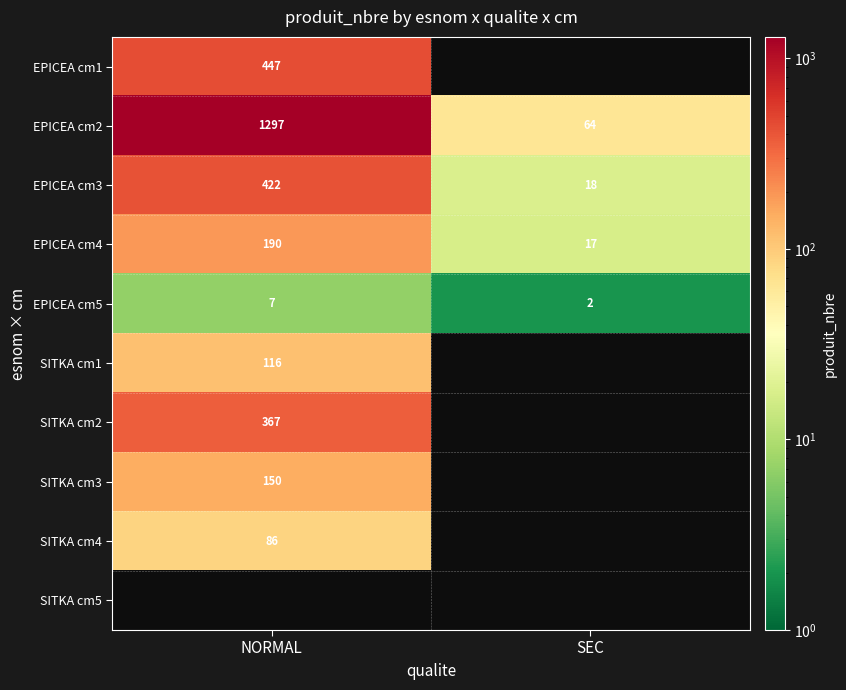

At which category does the chart reach its minimum across all series?

SEC